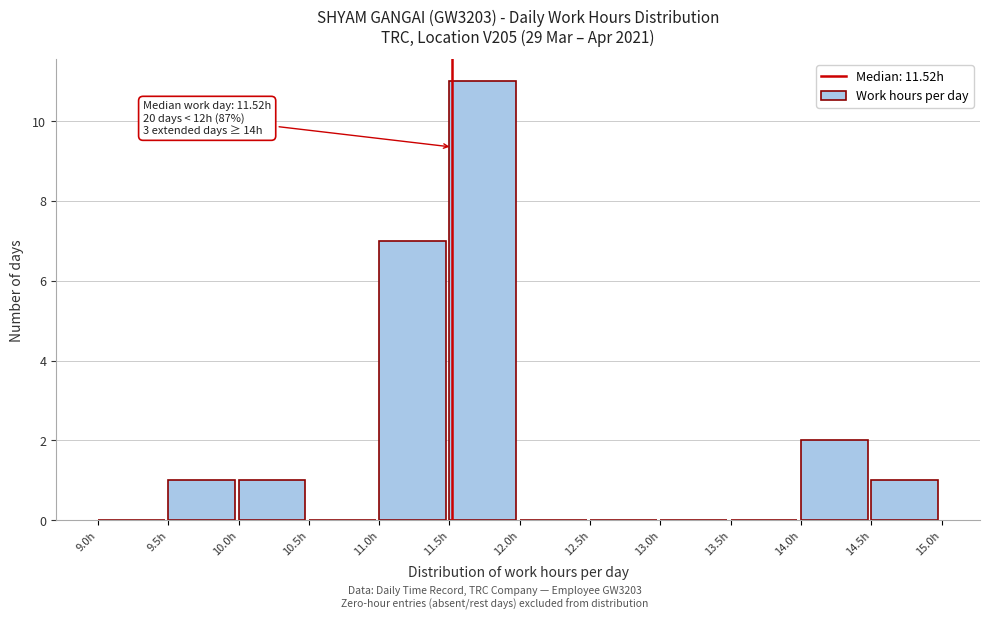

Which range on the x-axis has the tallest bar?

11.5 to 12.0